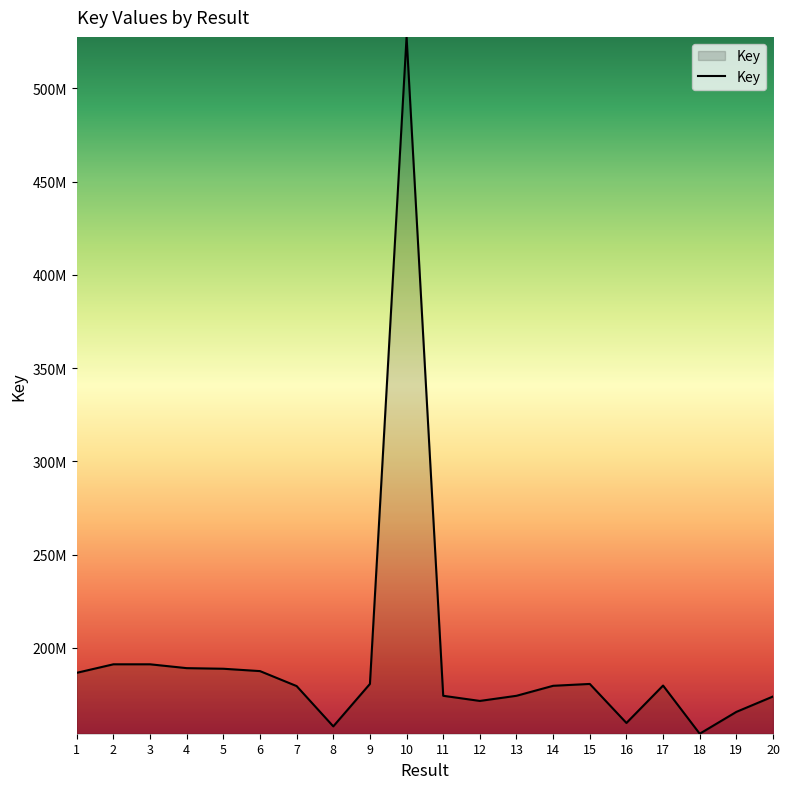

Does the chart display data point markers on the line(s)?

No